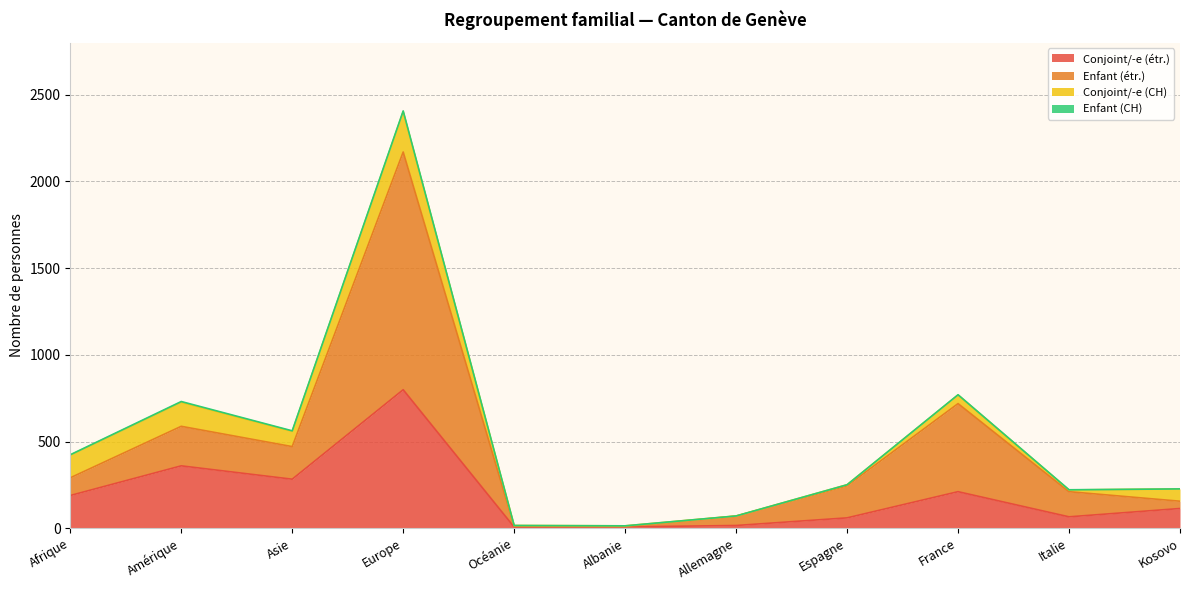

Where is Conjoint/-e (étr.) nearest to the value 403?

Amérique